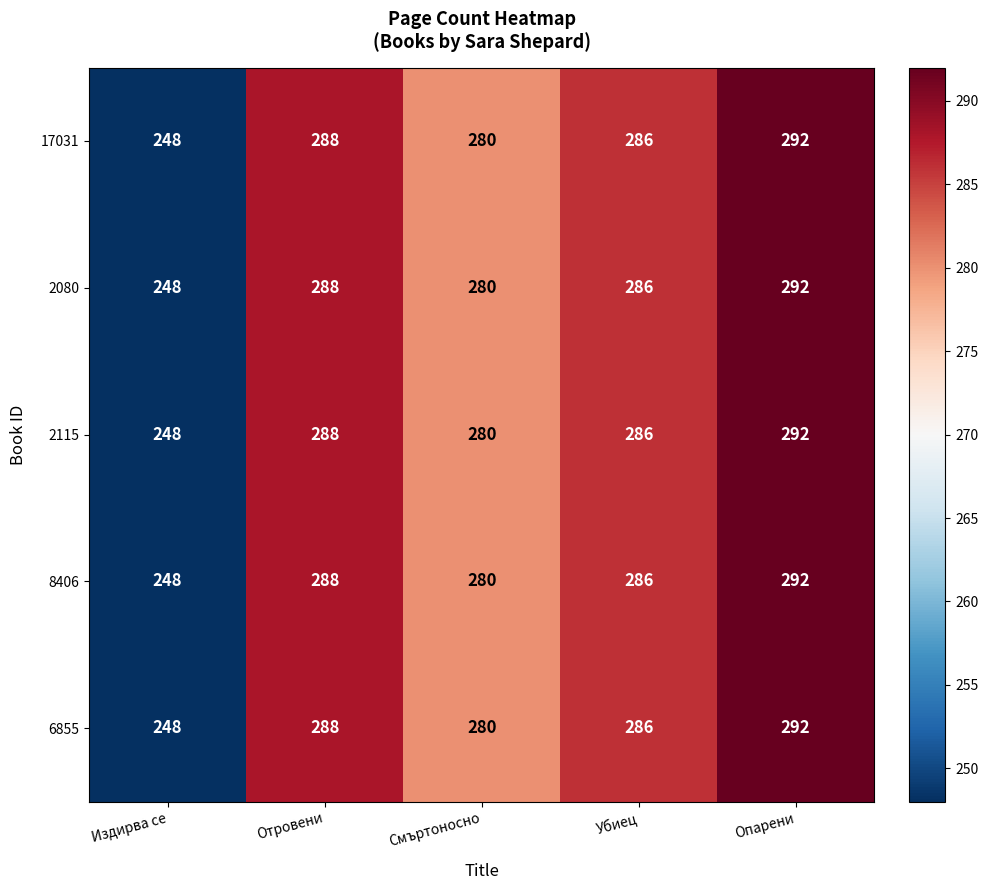

Where does the 2080 series first go above 286?

Отровени